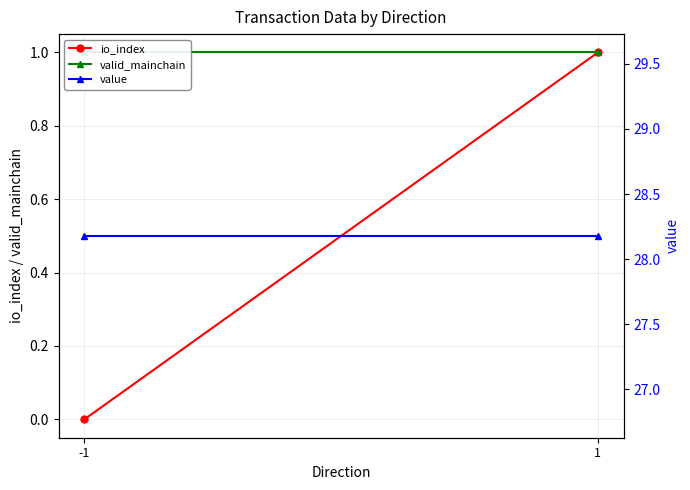

Rank the series at 1 from lowest to highest value.

io_index, valid_mainchain, value